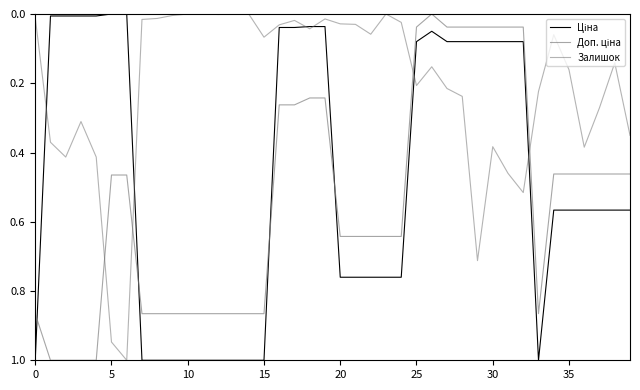

What is the difference between the maximum and minimum values in the Ціна series?

1.0